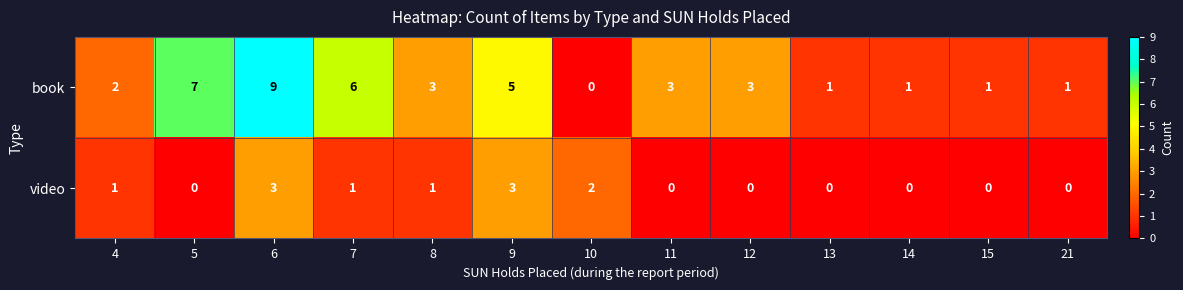

At how many categories does at least one series exceed 0?

13